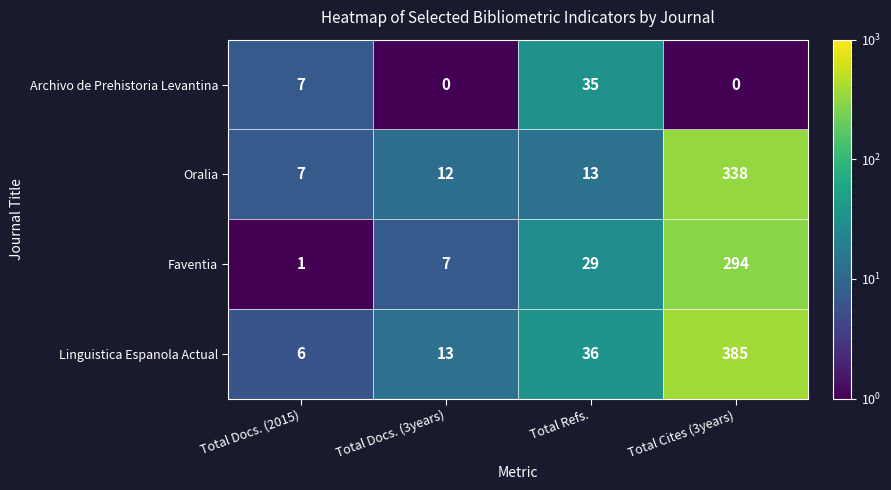

At which label does Oralia reach its peak?

Total Cites (3years)